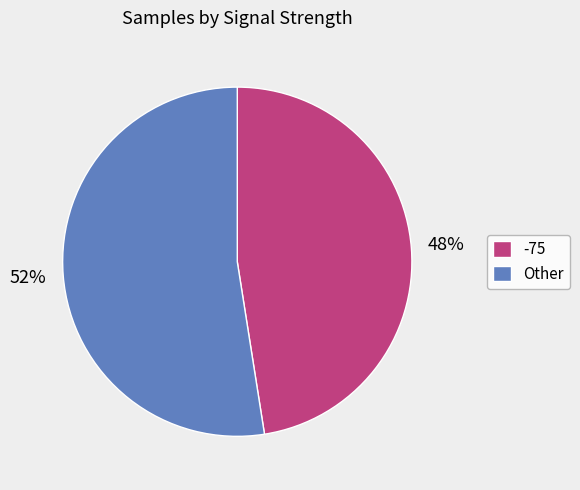

Which has a higher value, -75 or Other?

Other